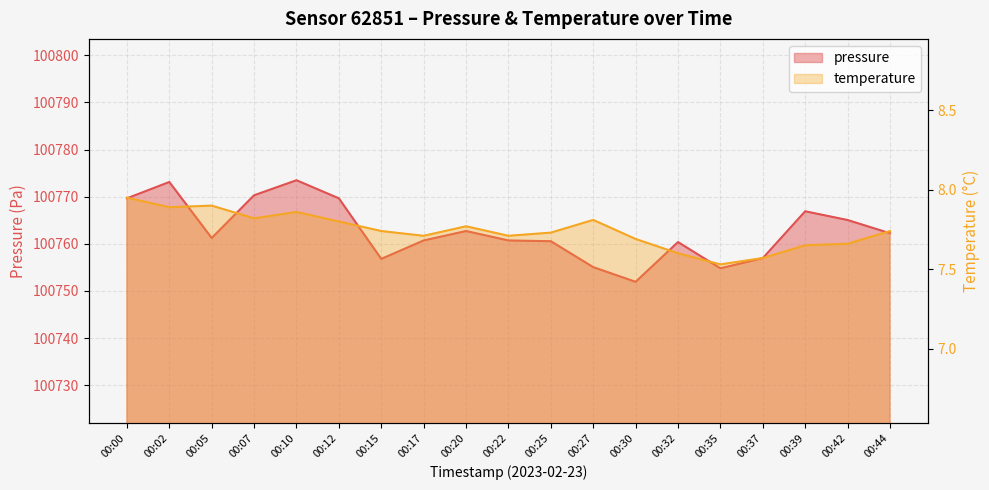

Where is the first local minimum for pressure?

00:05